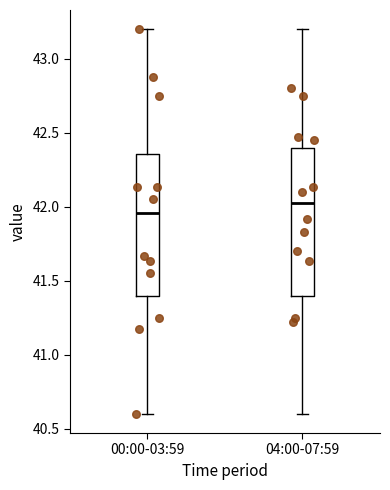

Reading left to right, read every box against the y-axis: the position of its median line, the range the box covers, and the ends of its whiskers. The values are not printed on the chart, so give them approximately, as read against the axis.

00:00-03:59: median 41.95, box 41.40 to 42.35, whiskers 40.60 to 43.20
04:00-07:59: median 42.05, box 41.40 to 42.40, whiskers 40.60 to 43.20